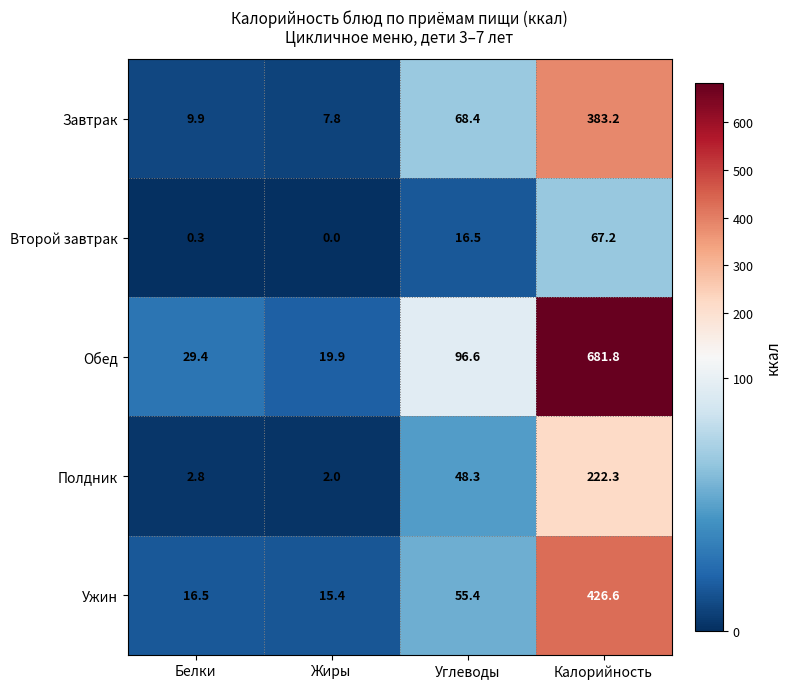

At which category does the chart reach its minimum across all series?

Жиры